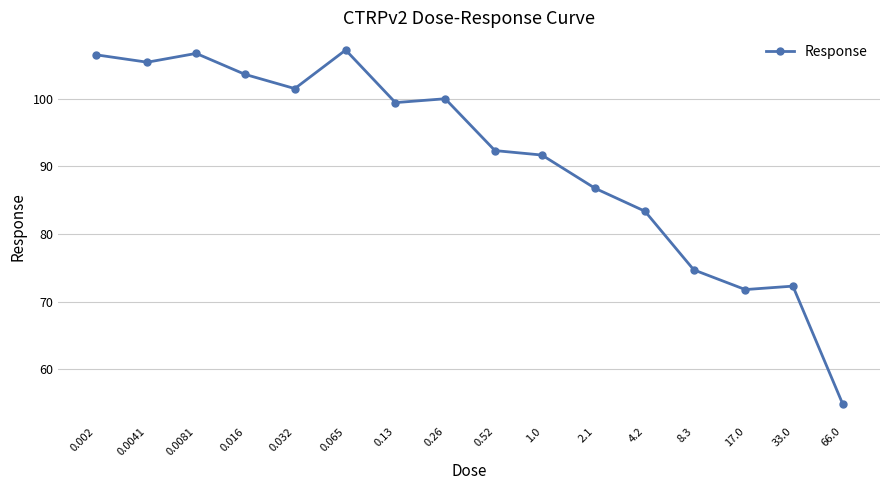

What is the value of the 9th point from the left?

92.3